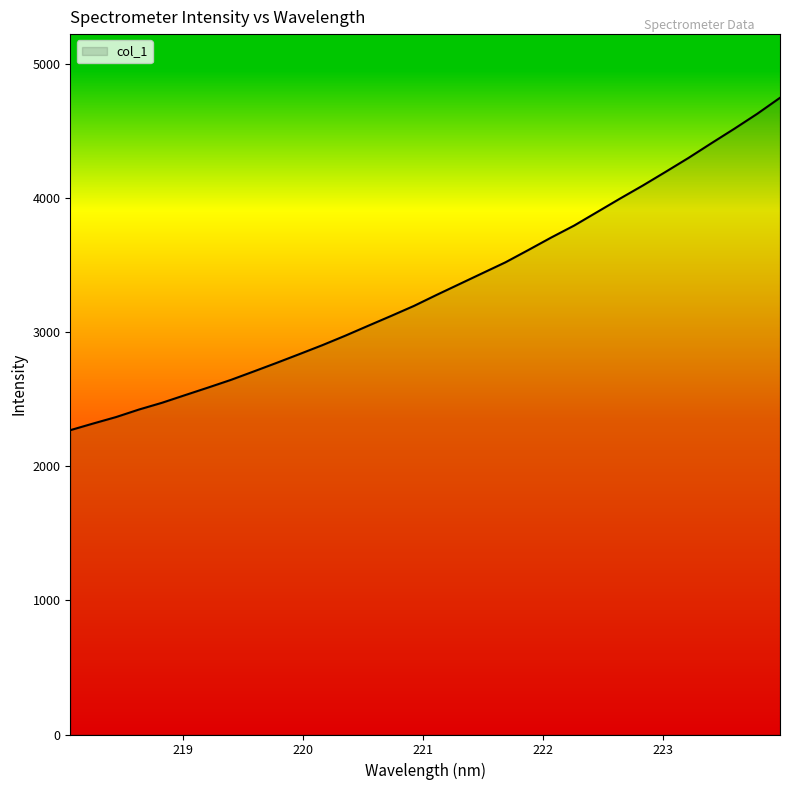

How many lines are shown in the chart?

1